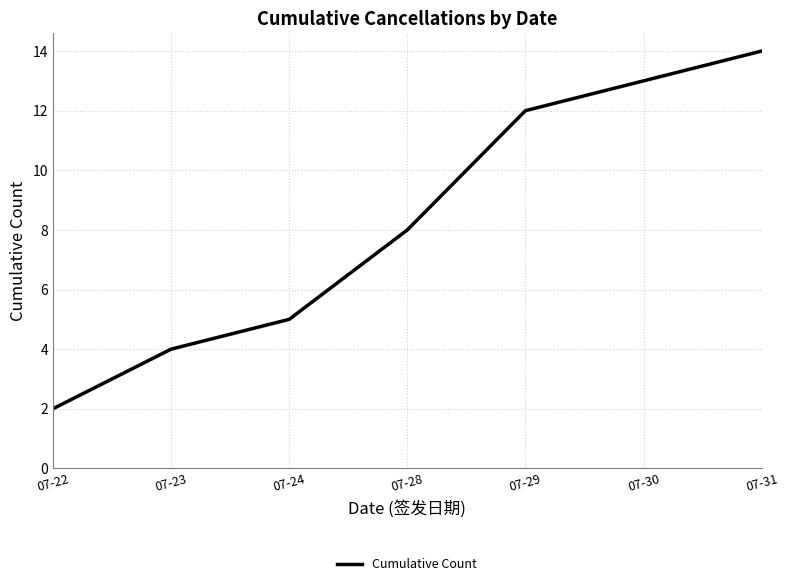

True or false: the data shows 14 at 07-31.

True